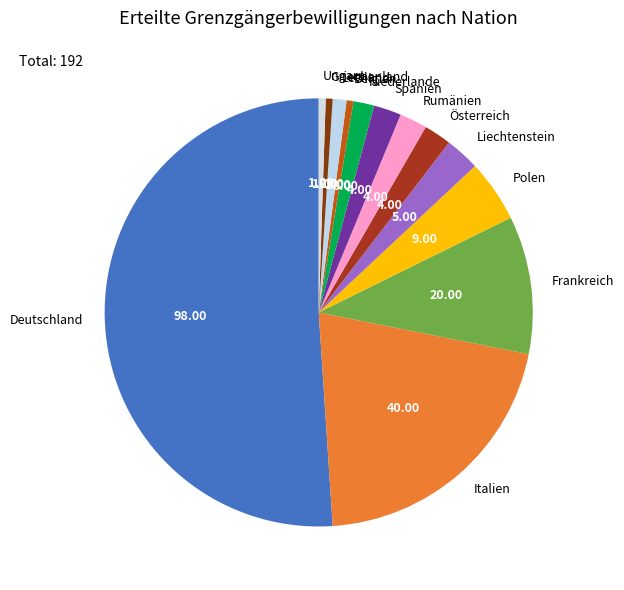

Which category has the biggest portion of the pie?

Deutschland